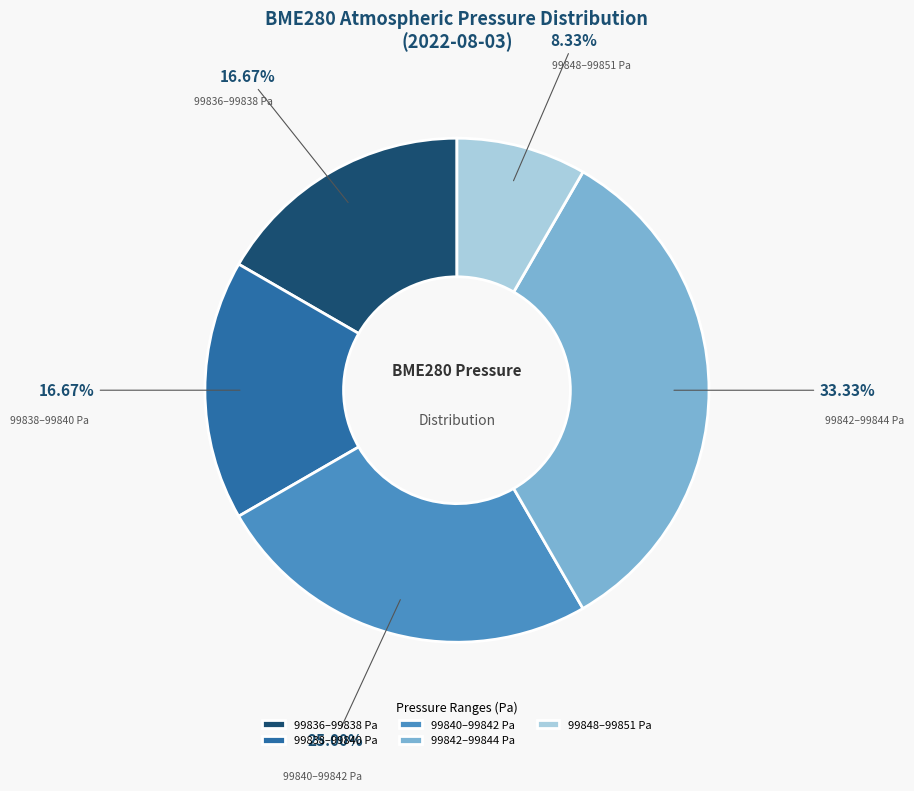

To the nearest percent, what is the average slice percentage?

20%